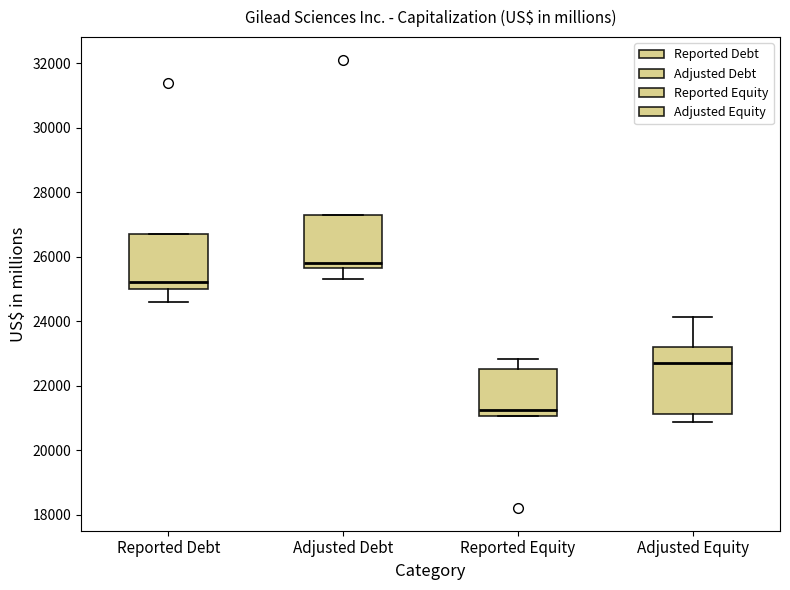

Reading left to right, read every box against the y-axis: the position of its median line, the range the box covers, and the ends of its whiskers. The values are not printed on the chart, so give them approximately, as read against the axis.

Reported Debt: median 25200, box 25000 to 26600, whiskers 24600 to 26600
Adjusted Debt: median 25800, box 25600 to 27200, whiskers 25400 to 27200
Reported Equity: median 21200, box 21000 to 22600, whiskers 21000 to 22800
Adjusted Equity: median 22600, box 21200 to 23200, whiskers 20800 to 24200